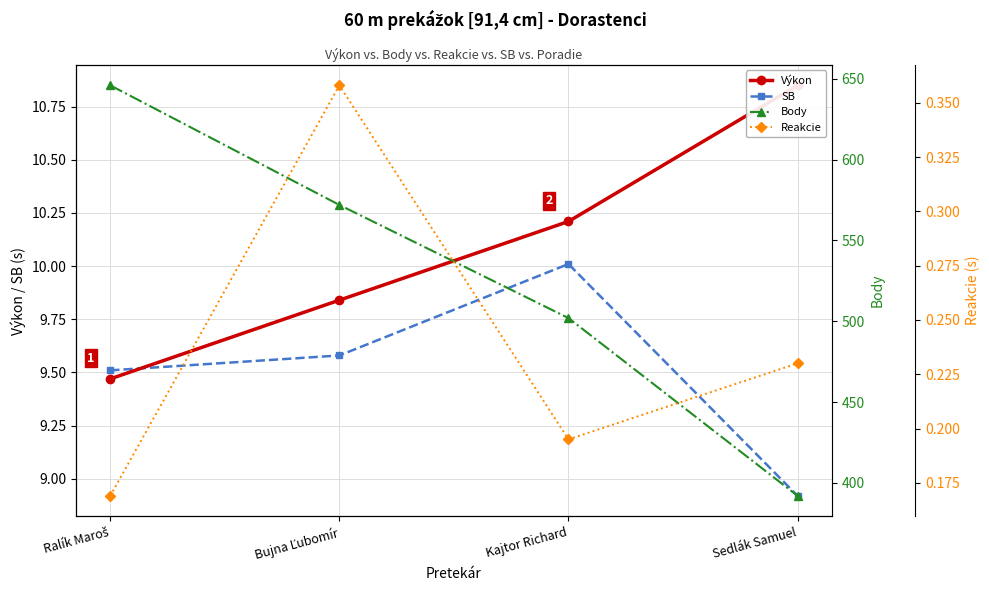

True or false: Body has a value of 1074.9 at Ralík Maroš.

False